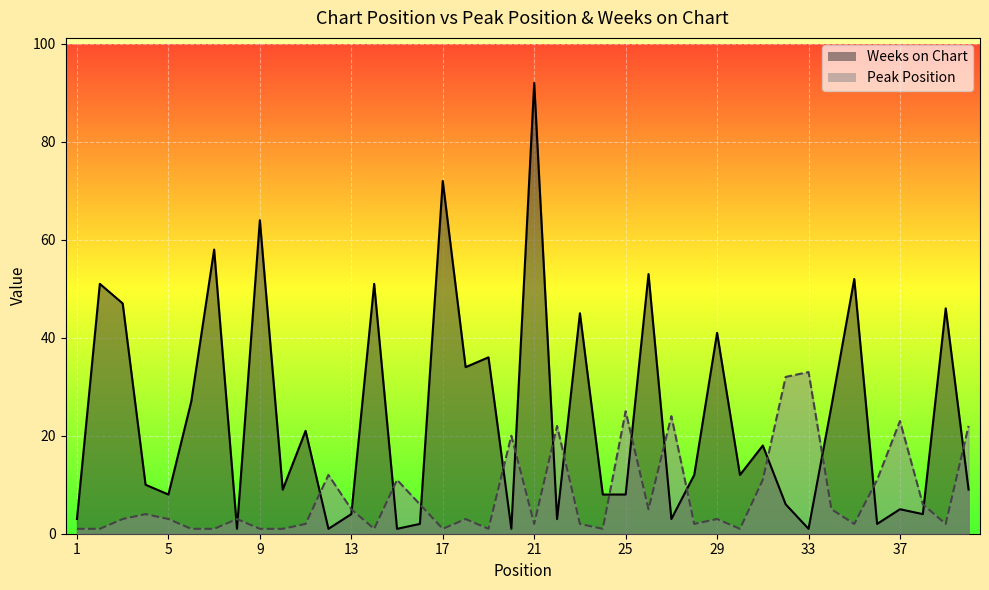

Which series has the widest spread of values?

Weeks on Chart